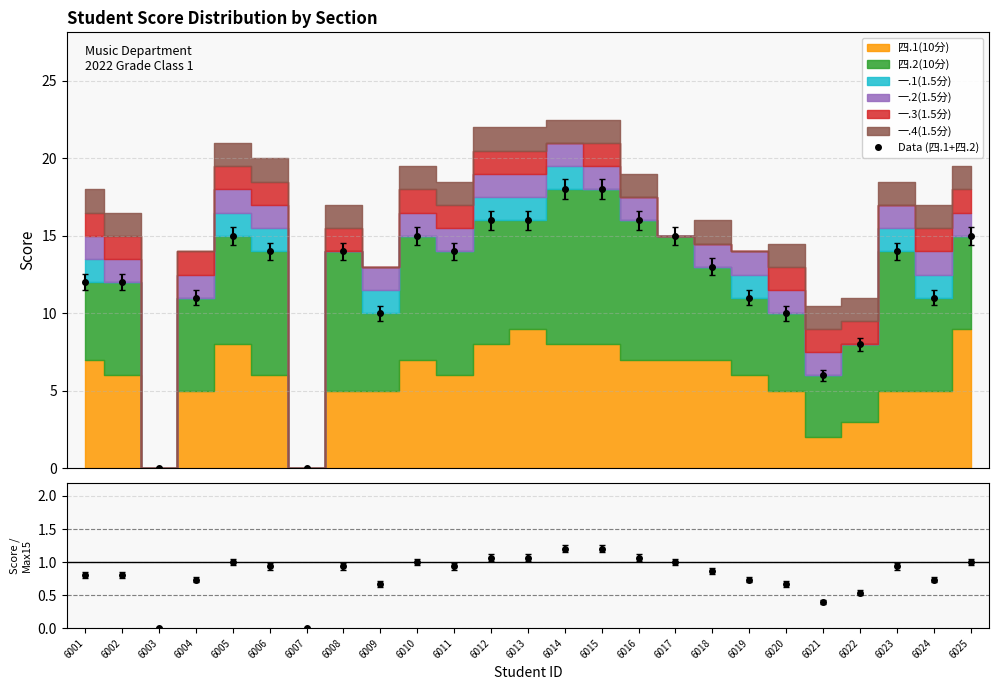

The Ratio series shows 1.5 at 6012. True or false?

False